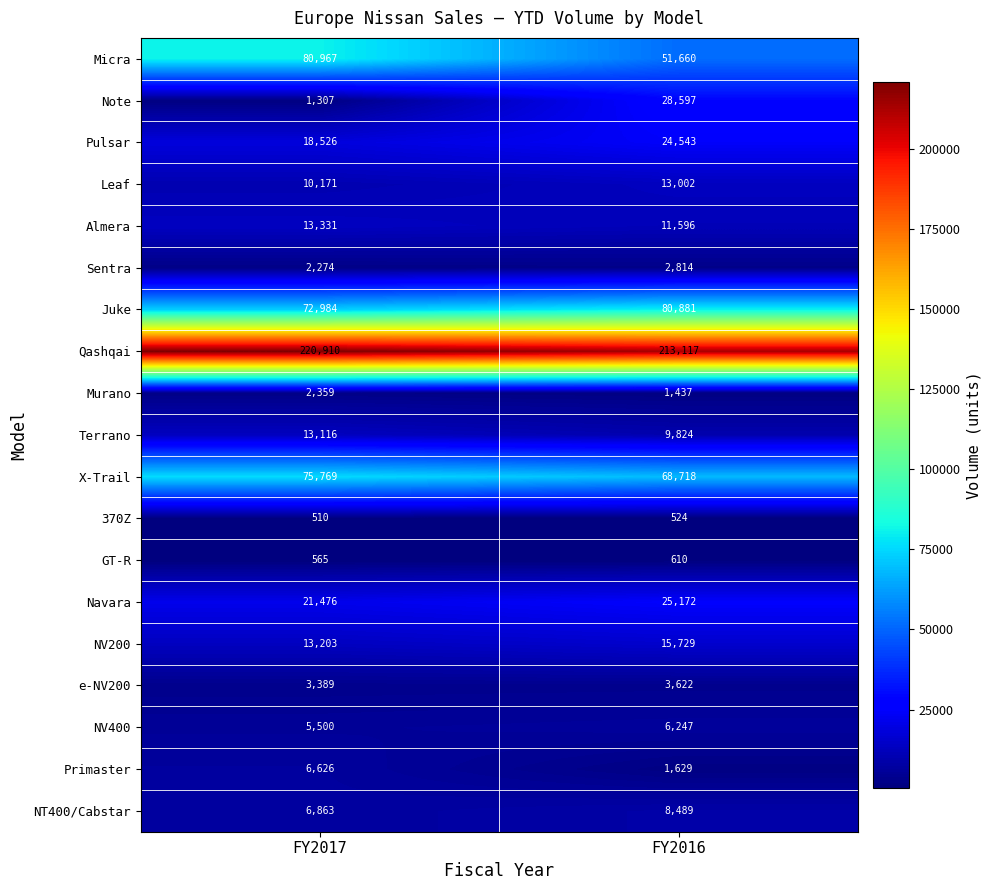

What is the approximate value of Leaf at FY2016, to the nearest 10?

13000